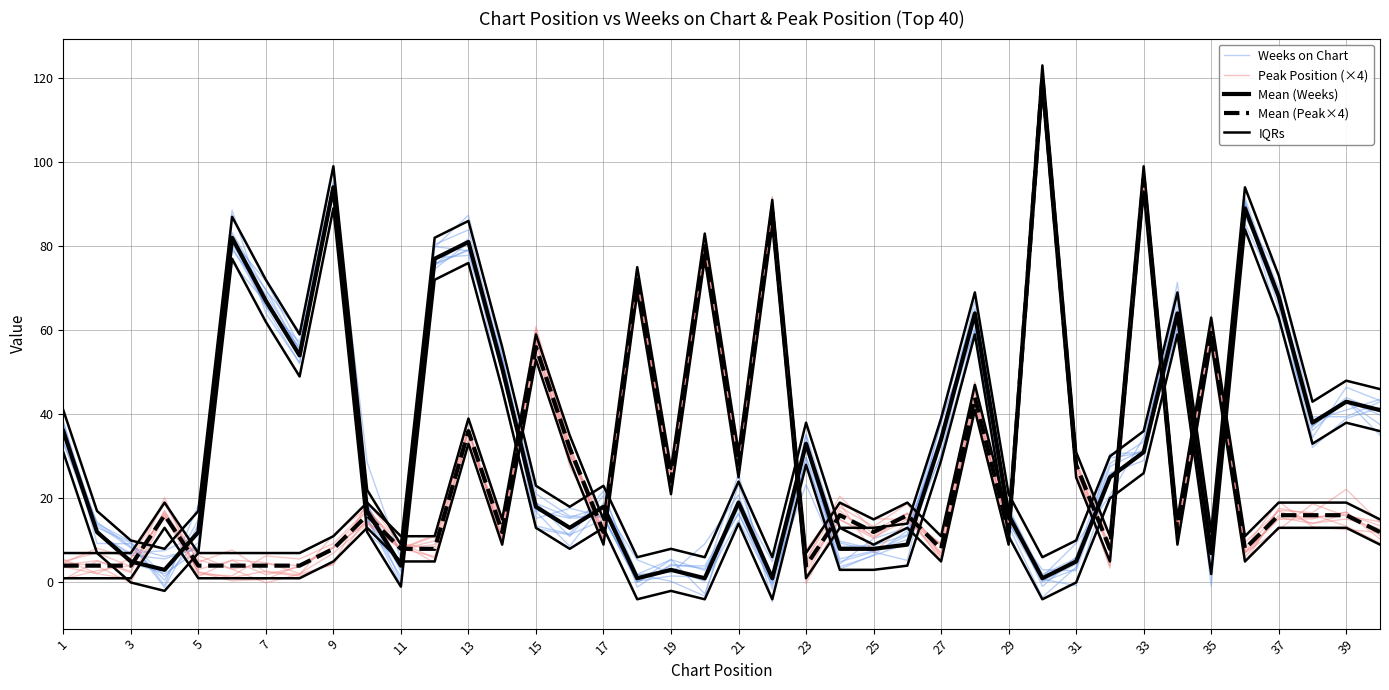

What are all the series names shown in the legend?

Weeks on Chart, Peak Position (×4), Mean (Weeks), Mean (Peak×4), IQRs